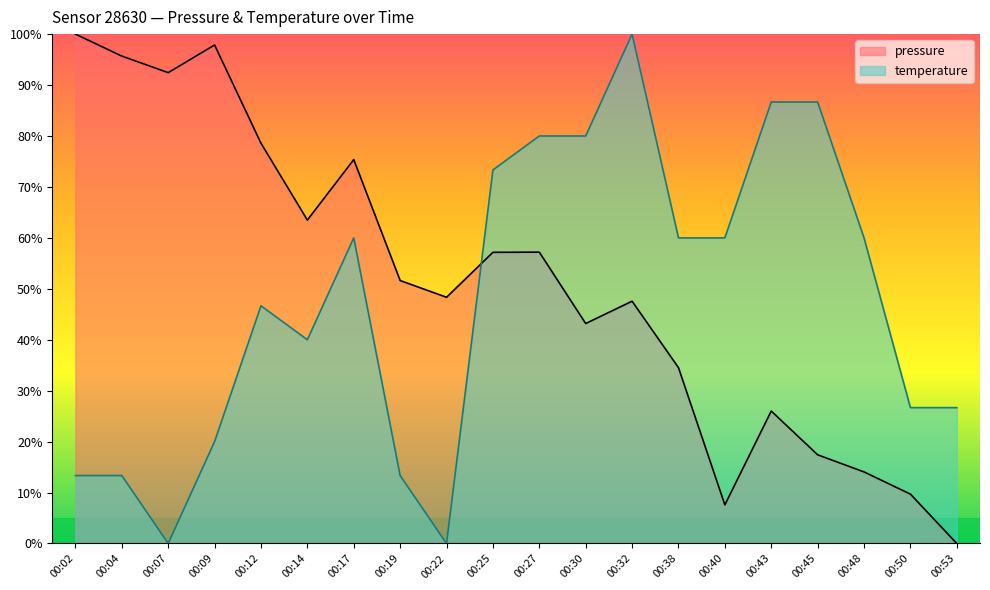

At how many categories does at least one series exceed 74?

11